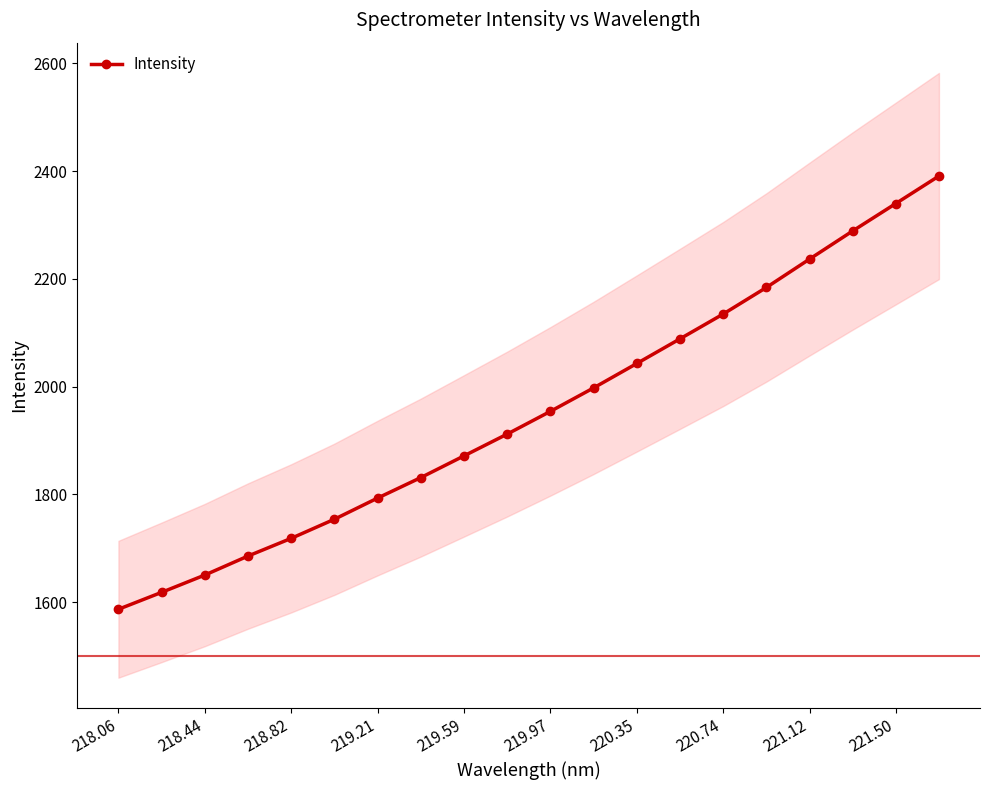

True or false: Intensity has more than 0 interior local peaks.

False